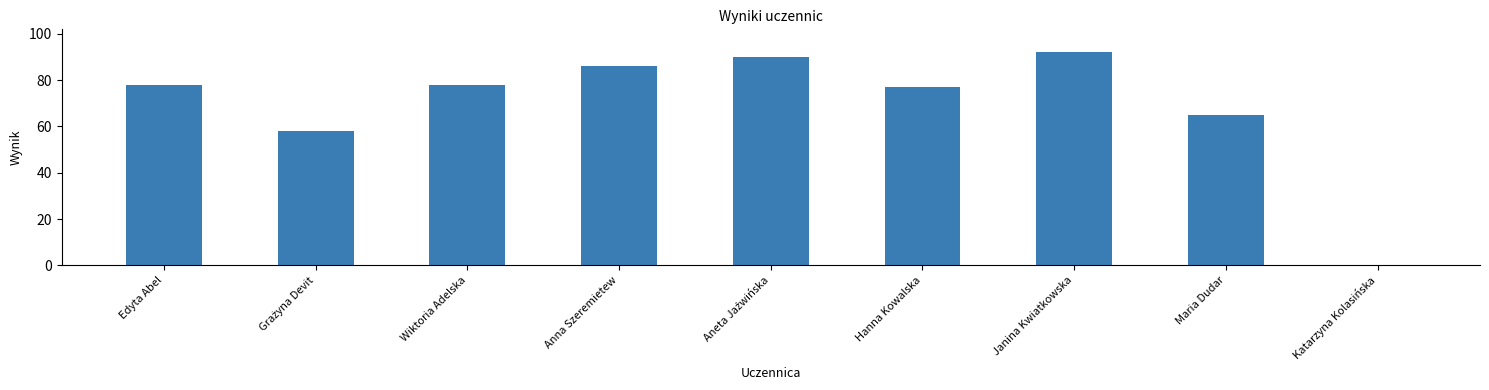

What is the sum of all values?

624